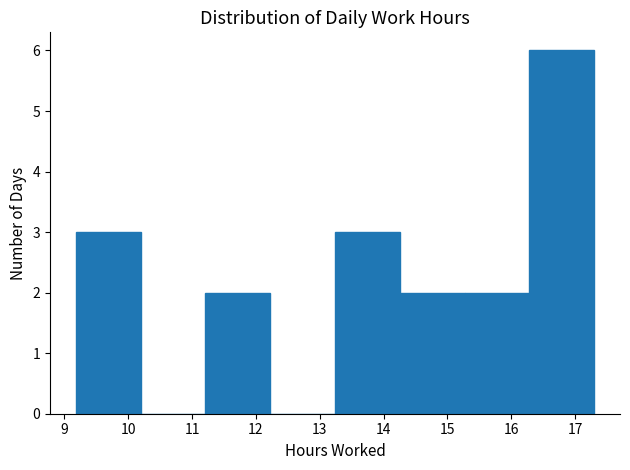

How tall is the bar that spans 13.2 to 14.3 on the x-axis? Neither the bar edges nor the heights are printed on the chart, so give them approximately, as read against the axes.

3